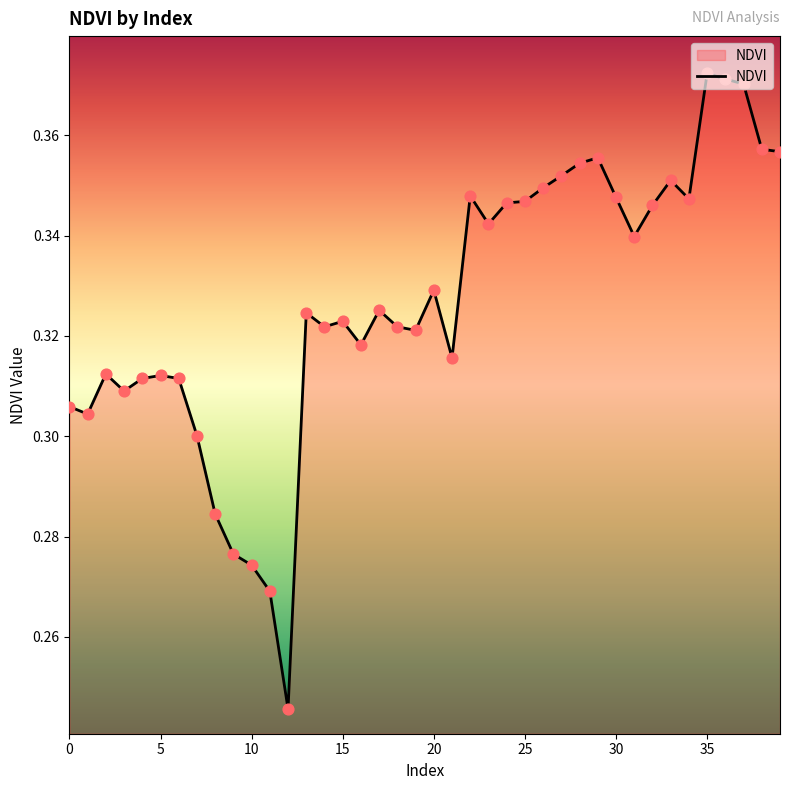

How many lines are shown in the chart?

1